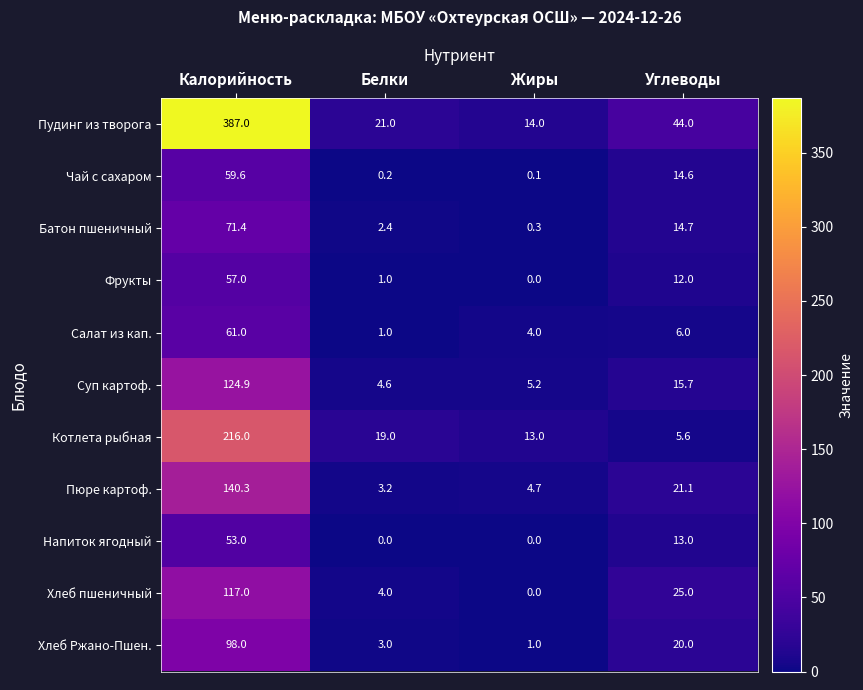

List the labels in order of Хлеб пшеничный value, largest first.

Калорийность, Углеводы, Белки, Жиры